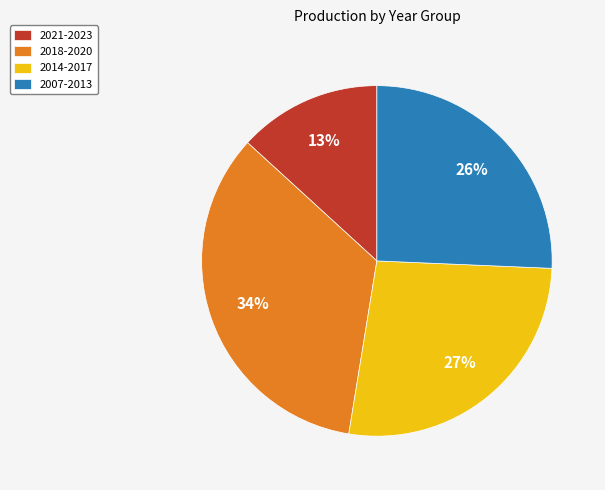

To the nearest percent, what percentage of the pie is 2021-2023?

13%